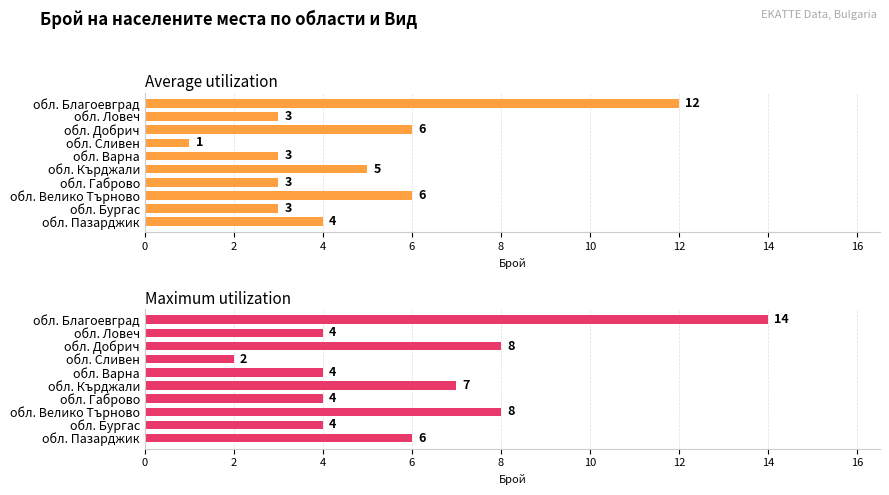

Which series has the largest total across all categories?

Maximum utilization